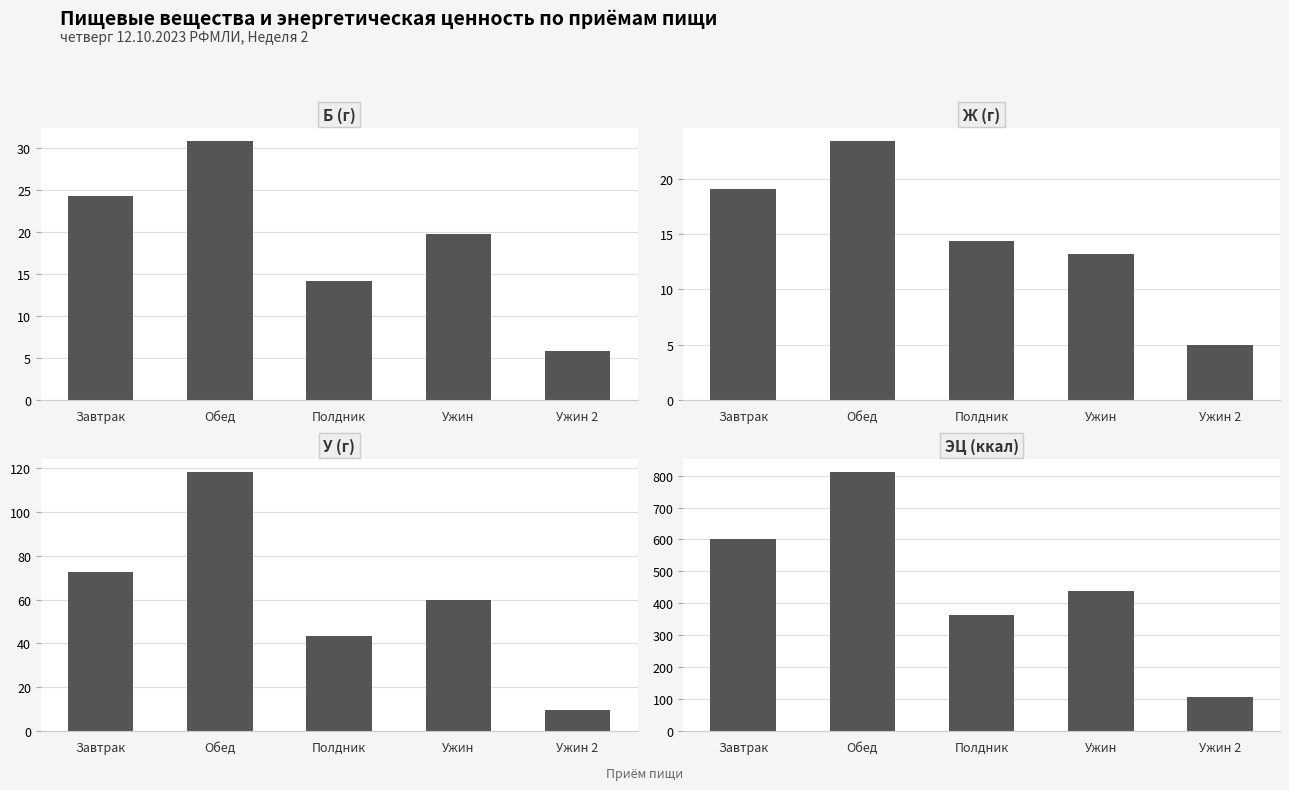

Which category has the highest value across all series?

Обед